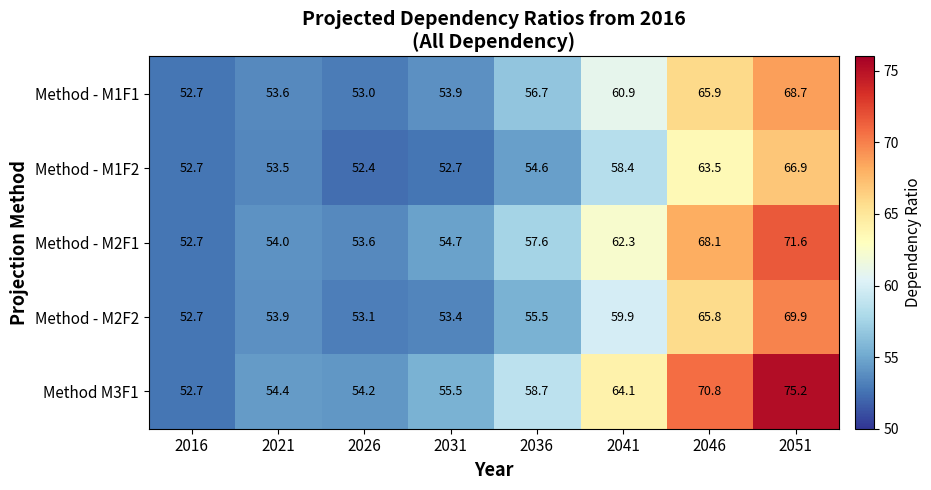

True or false: Method M3F1 has a value of 55.5 at 2031.

True